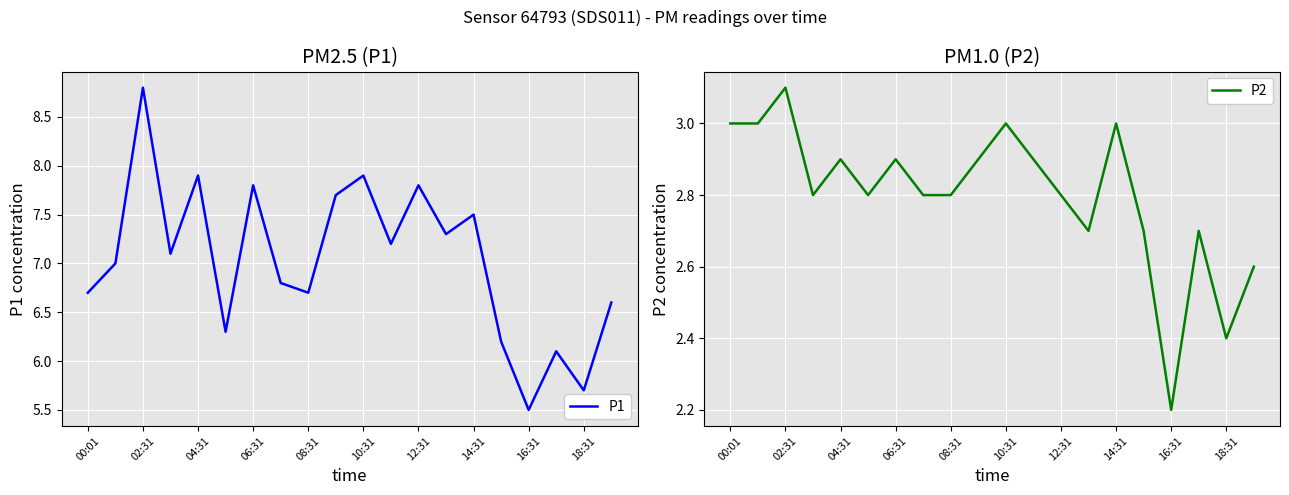

Is it true that P1 equals 7.8 at 18:31?

False